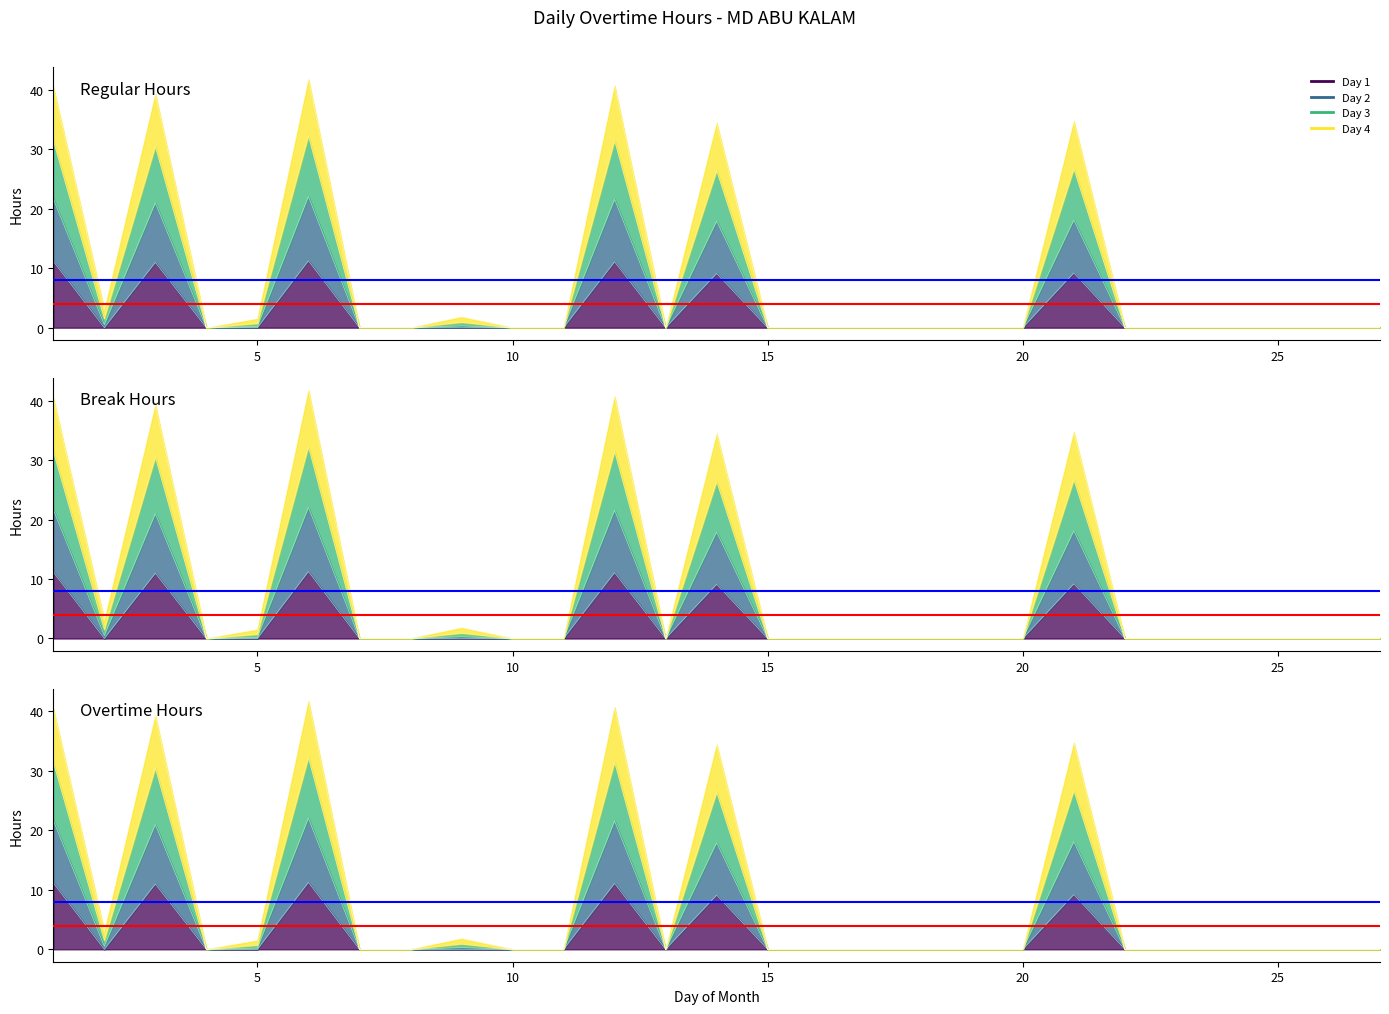

Does the chart have visible grid lines?

No